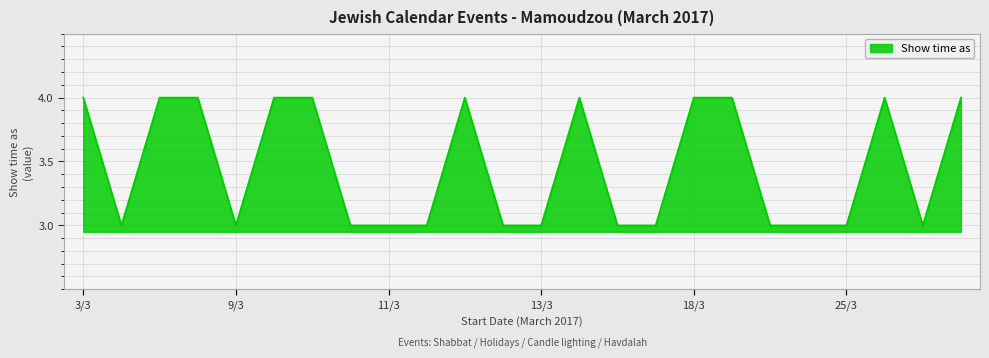

Does the chart have visible grid lines?

Yes